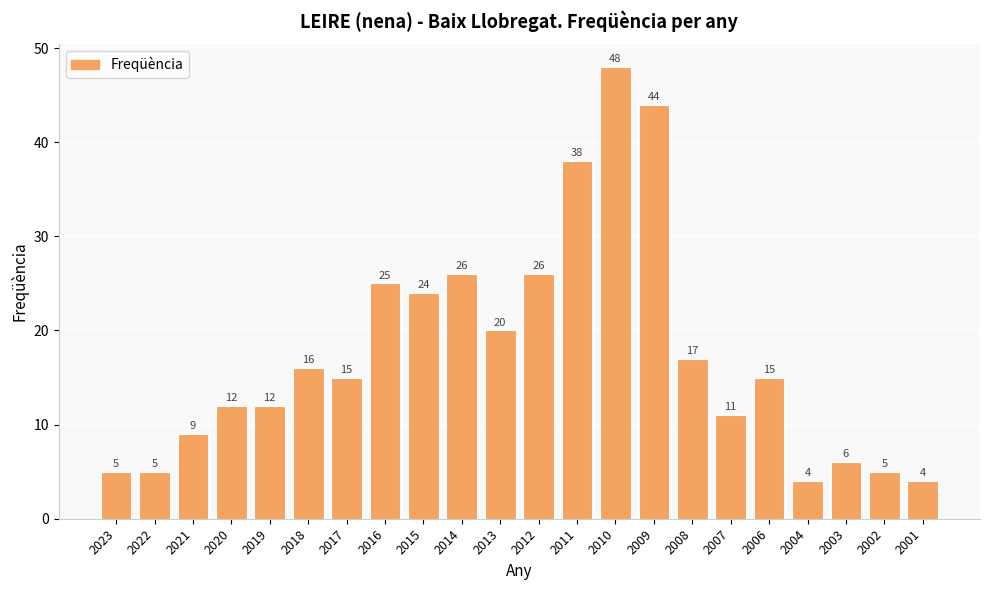

Does the chart contain any negative values?

No